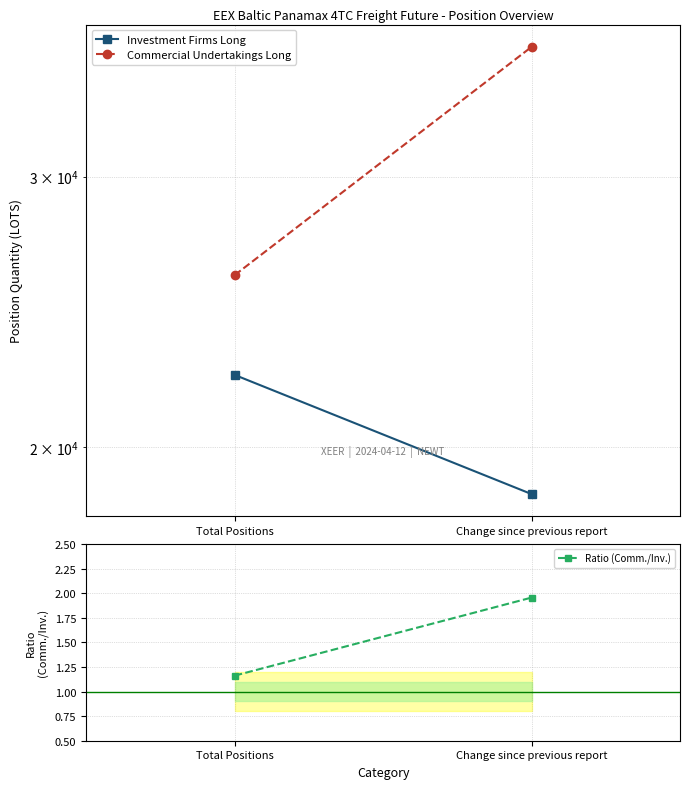

True or false: Investment Firms Long has a value of 10783.8 at Change since previous report.

False